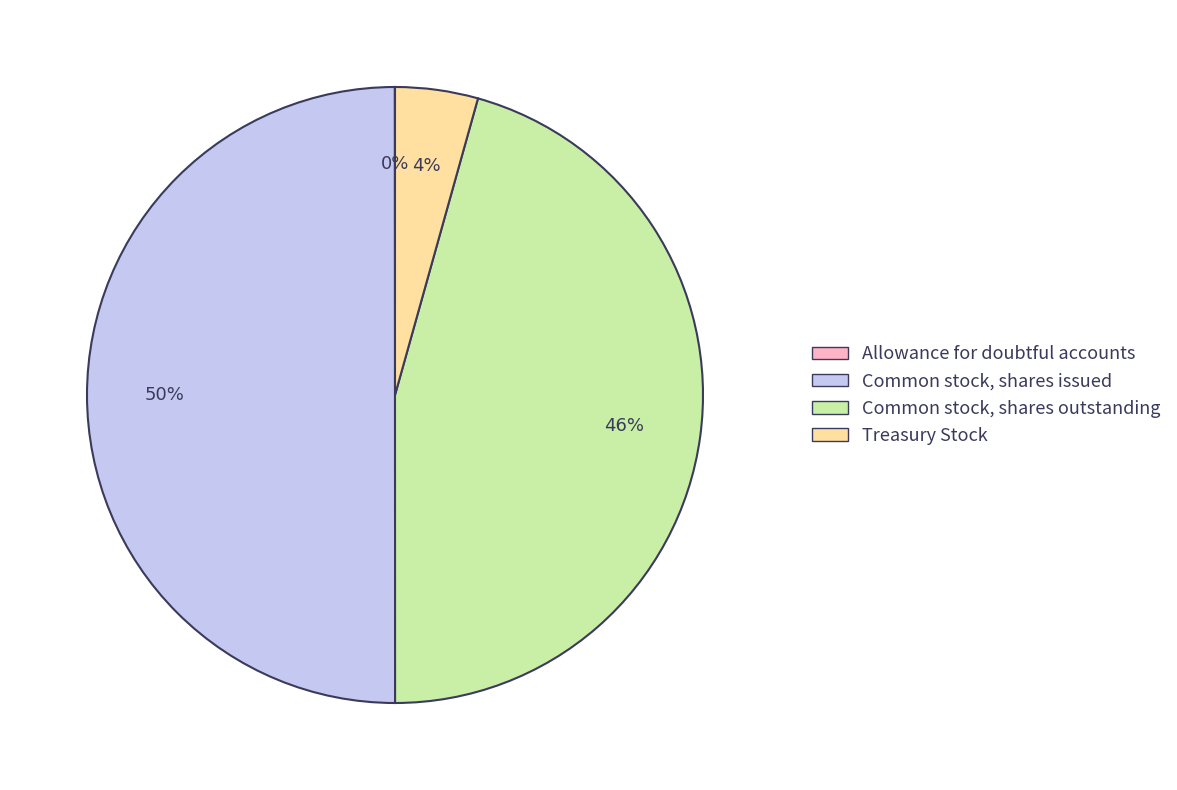

To the nearest percent, what percentage of the pie is Common stock, shares issued?

50%